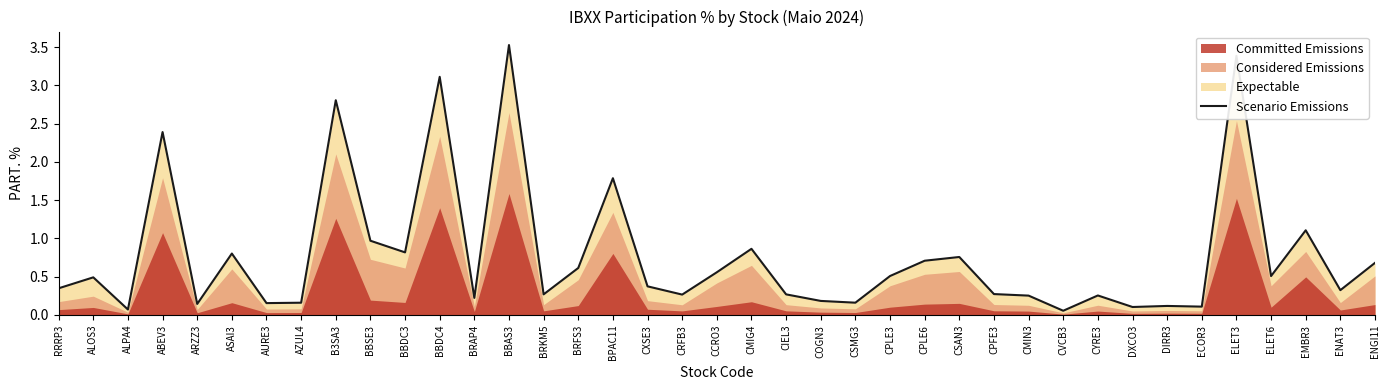

How many categories are shown in the chart?

39